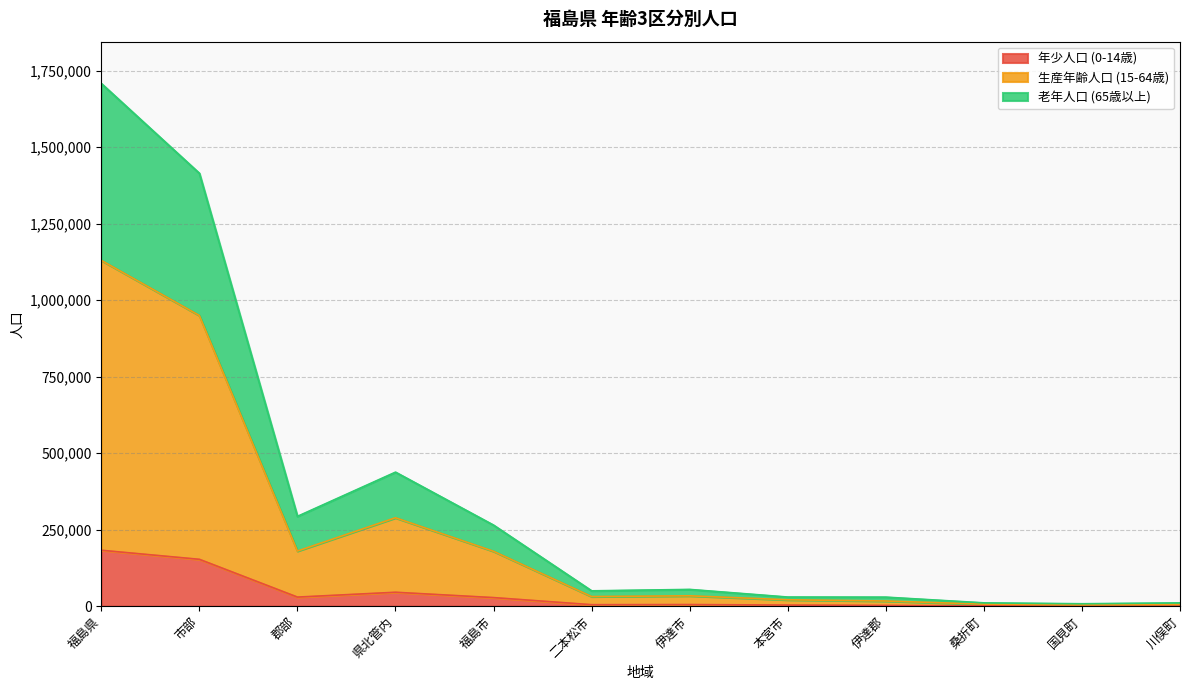

What is the total value across all series at 市部?

1414435